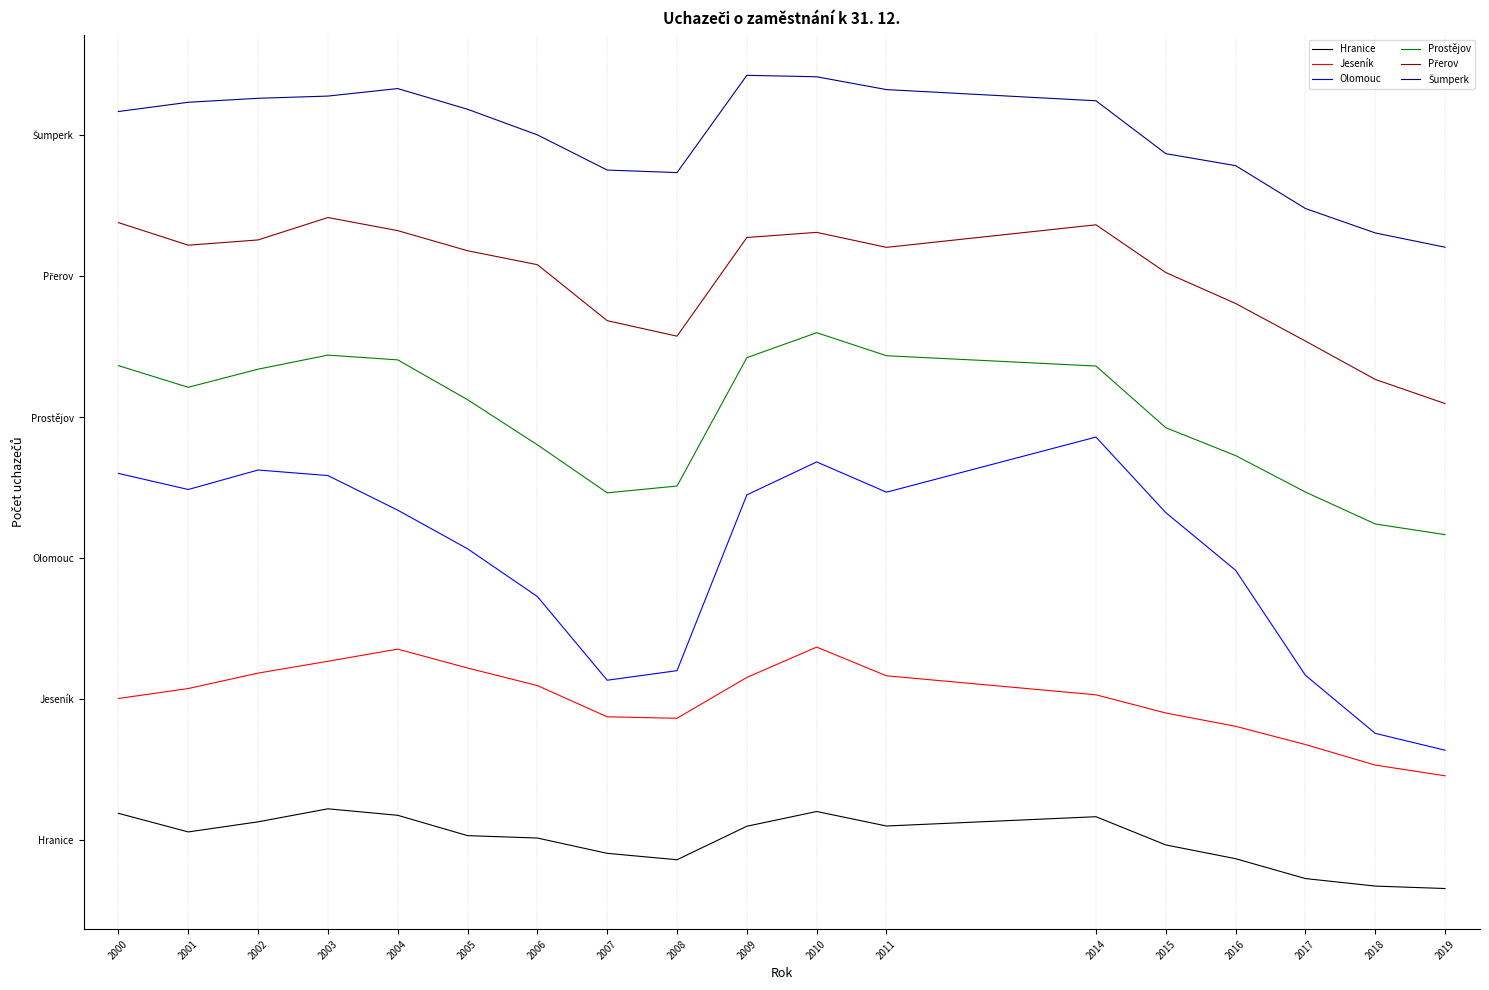

Where is Olomouc nearest to the value 5239?

2006